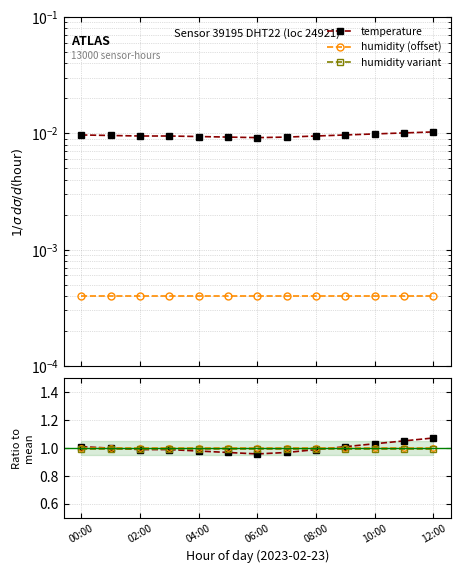

What is the difference between the maximum and minimum values in the temperature series?

0.1